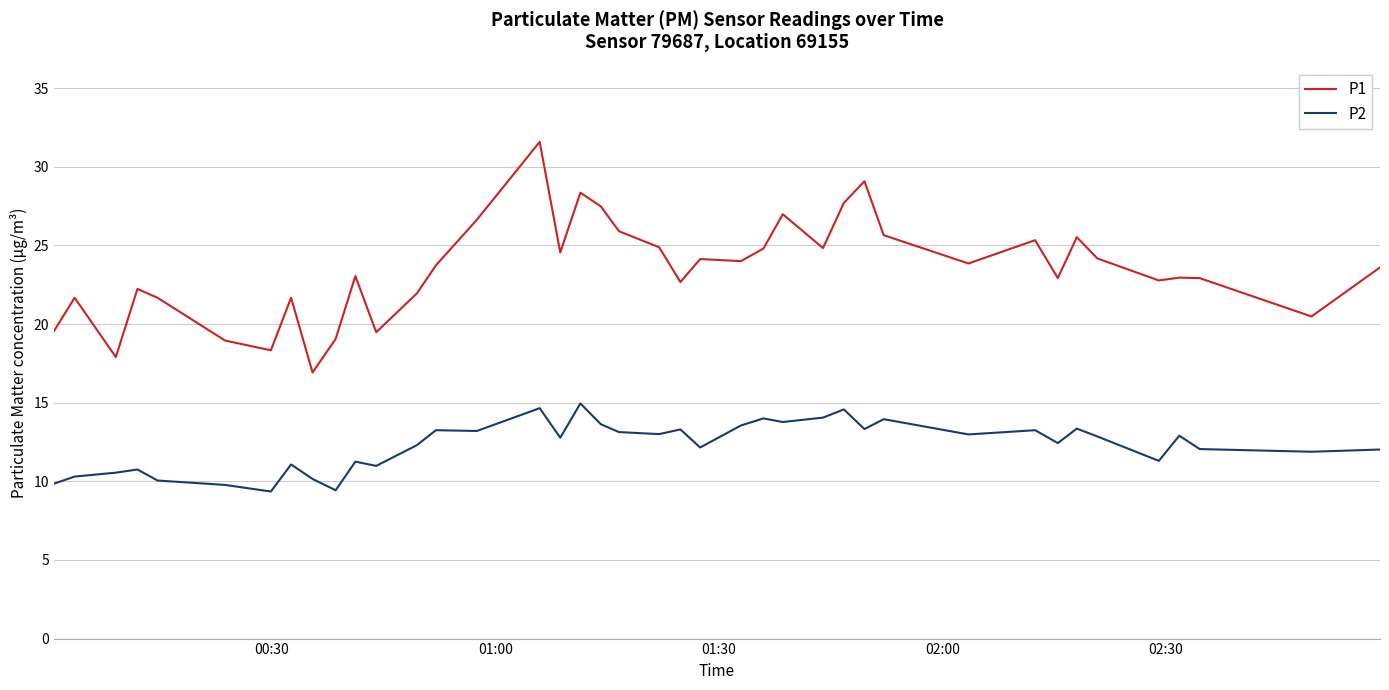

Which series has the largest total across all categories?

P1